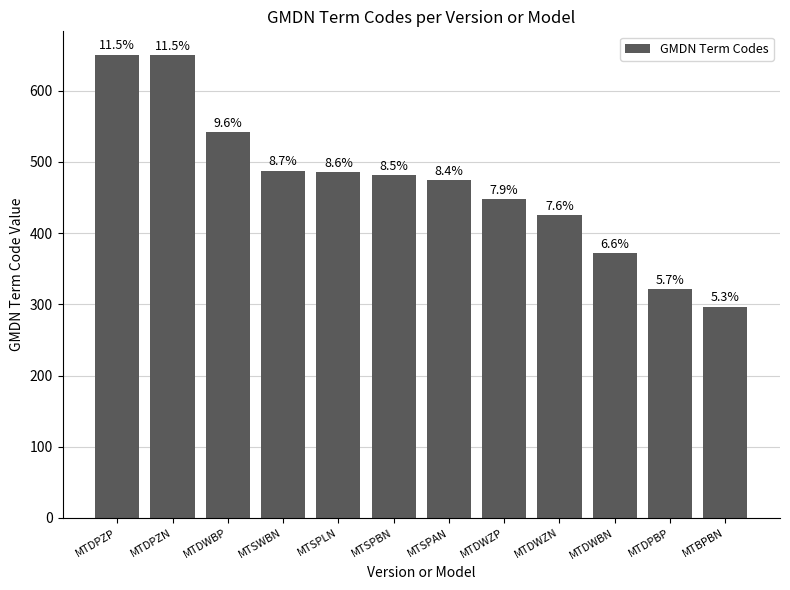

What is the label of the 12th bar from the left?

MTBPBN